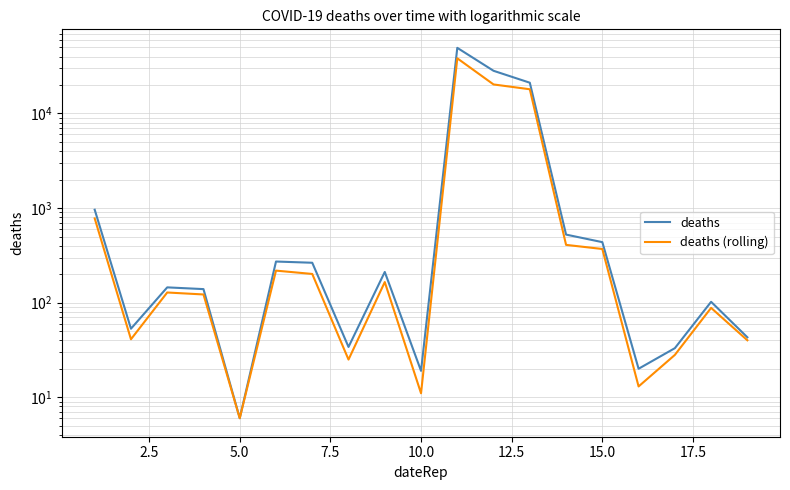

Reading left to right, extract all data points from this chart.

deaths: 960	53	145	139	6	272	264	34	211	19	49390	28253	21137	524	436	20	33	102	43
deaths (rolling): 777	41	128	122	6	218	201	25	165	11	38283	20262	18021	408	369	13	28	88	40